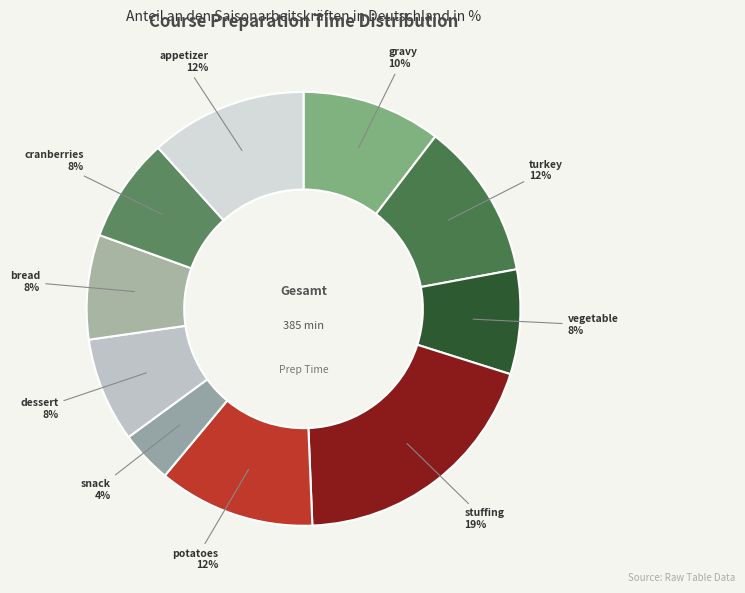

Count the number of slices in the pie.

10